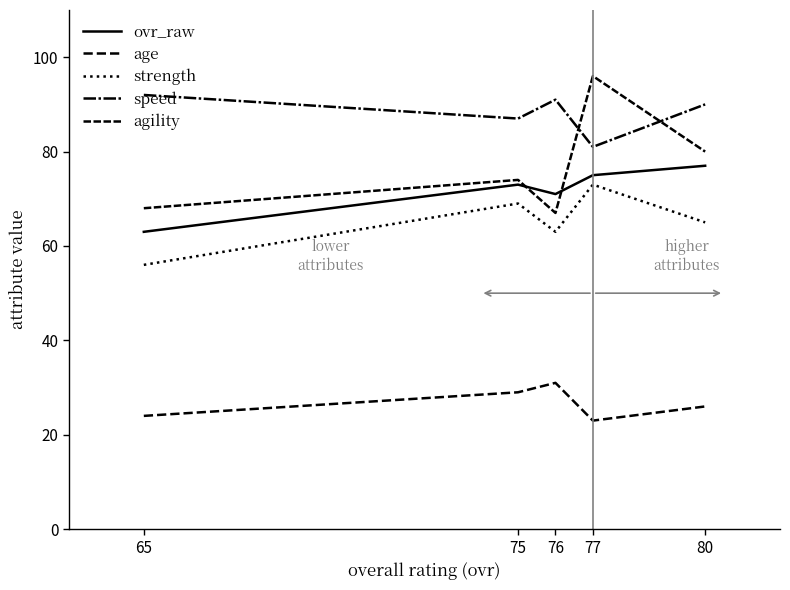

At which category is the sum across all series the highest?

77